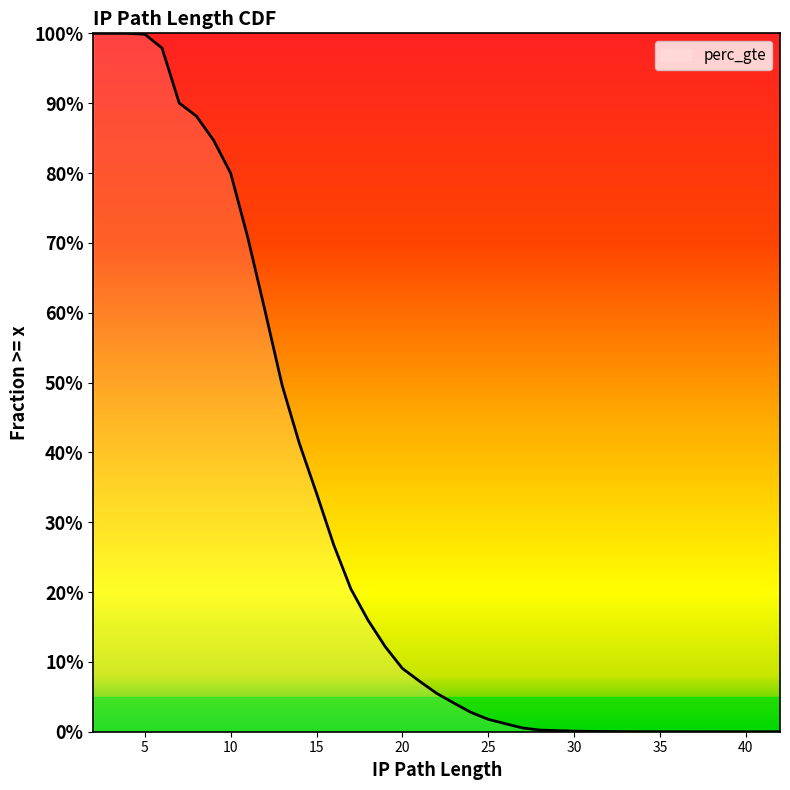

Between 20 and 18, which is larger?

18